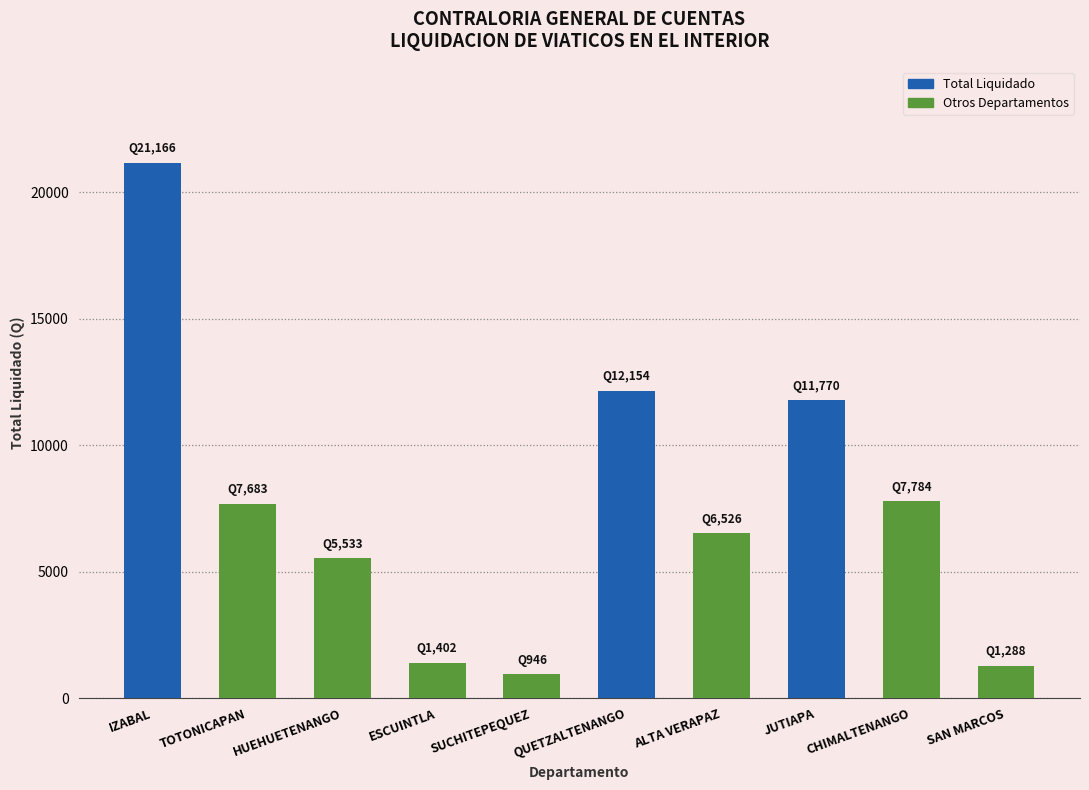

Count the number of values greater than 7683.

5